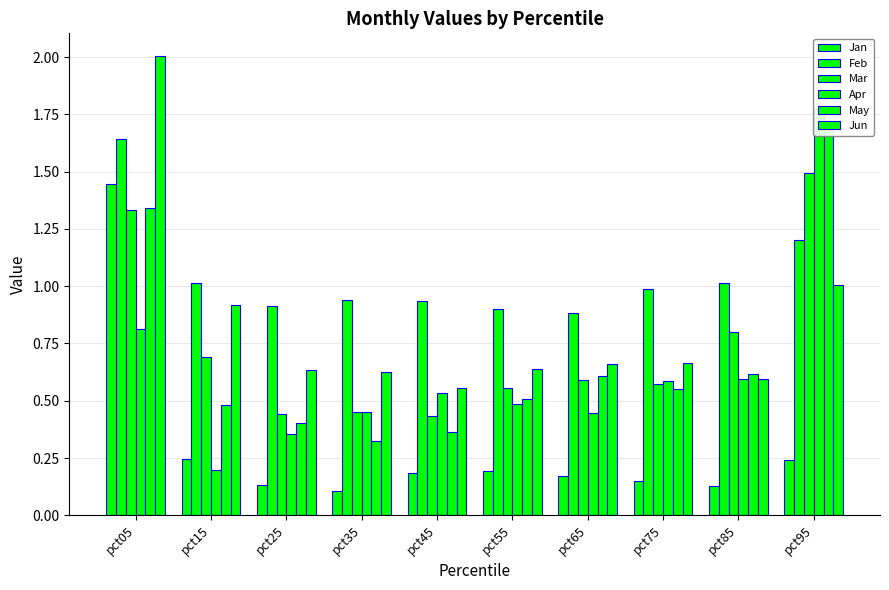

Reading left to right, list all the values displayed in this chart.

Jan: pct05=1.4	pct15=0.2	pct25=0.1	pct35=0.1	pct45=0.2	pct55=0.2	pct65=0.2	pct75=0.2	pct85=0.1	pct95=0.2
Feb: pct05=1.6	pct15=1.0	pct25=0.9	pct35=0.9	pct45=0.9	pct55=0.9	pct65=0.9	pct75=1.0	pct85=1.0	pct95=1.2
Mar: pct05=1.3	pct15=0.7	pct25=0.4	pct35=0.5	pct45=0.4	pct55=0.6	pct65=0.6	pct75=0.6	pct85=0.8	pct95=1.5
Apr: pct05=0.8	pct15=0.2	pct25=0.4	pct35=0.5	pct45=0.5	pct55=0.5	pct65=0.4	pct75=0.6	pct85=0.6	pct95=1.8
May: pct05=1.3	pct15=0.5	pct25=0.4	pct35=0.3	pct45=0.4	pct55=0.5	pct65=0.6	pct75=0.6	pct85=0.6	pct95=1.7
Jun: pct05=2.0	pct15=0.9	pct25=0.6	pct35=0.6	pct45=0.6	pct55=0.6	pct65=0.7	pct75=0.7	pct85=0.6	pct95=1.0